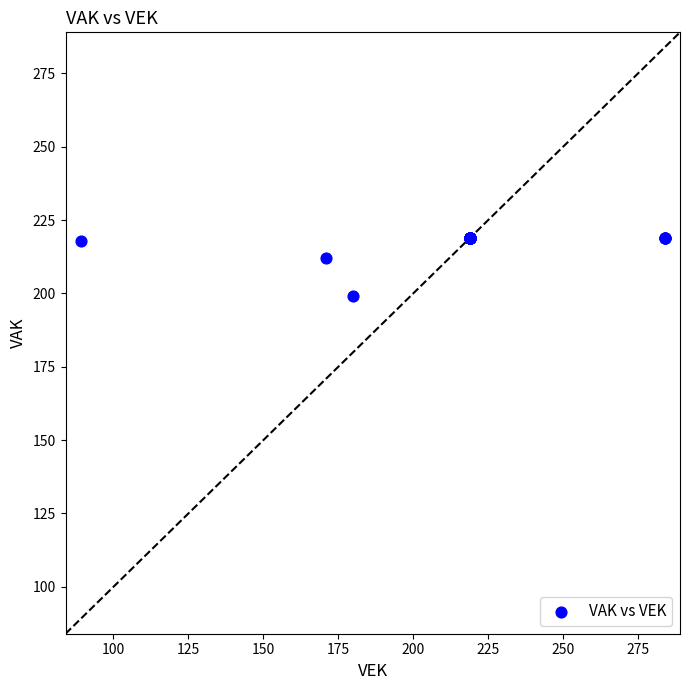

What Y value in the scatter plot is closest to 209?

212